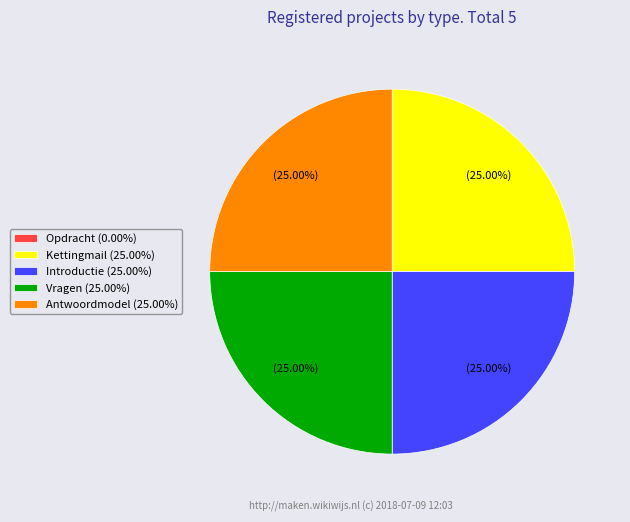

Does Introductie (25.00%) represent more than half of the total?

No